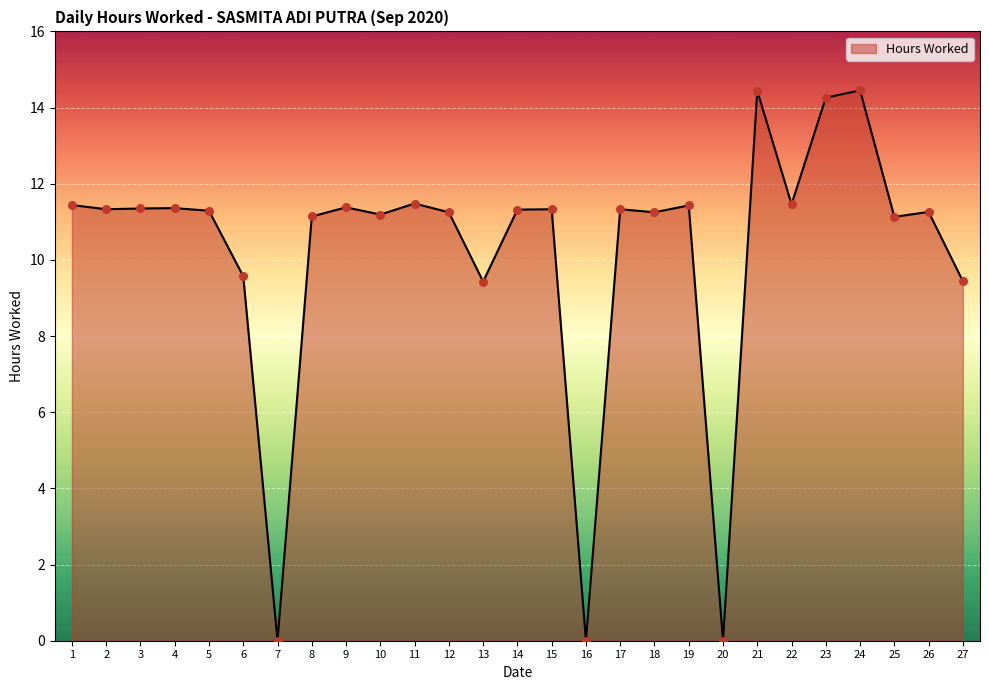

Which has a higher value, 21 or 8?

21